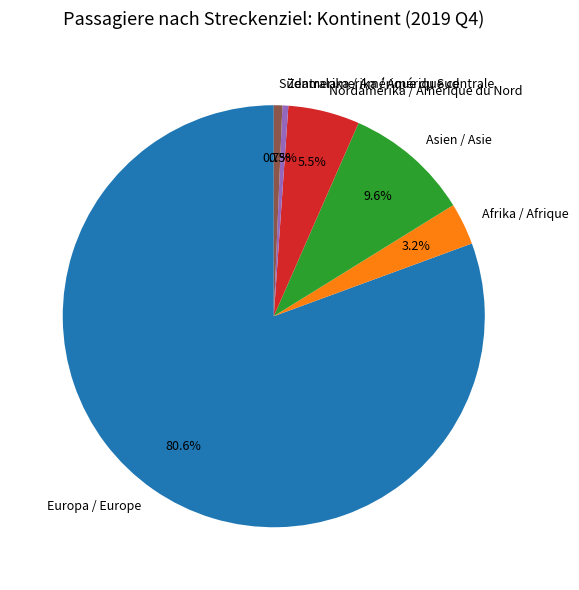

What is the ratio of the value at Afrika / Afrique to the value at Asien / Asie?

0.3